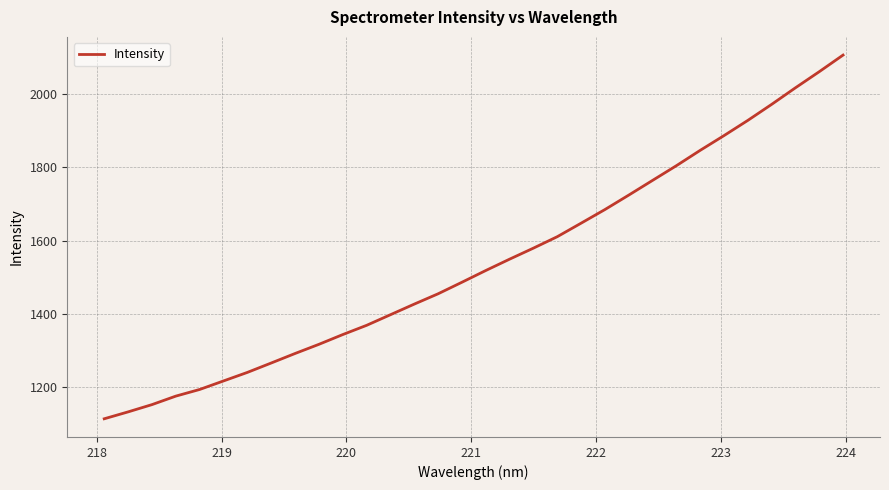

What is the greatest value displayed?

2105.4